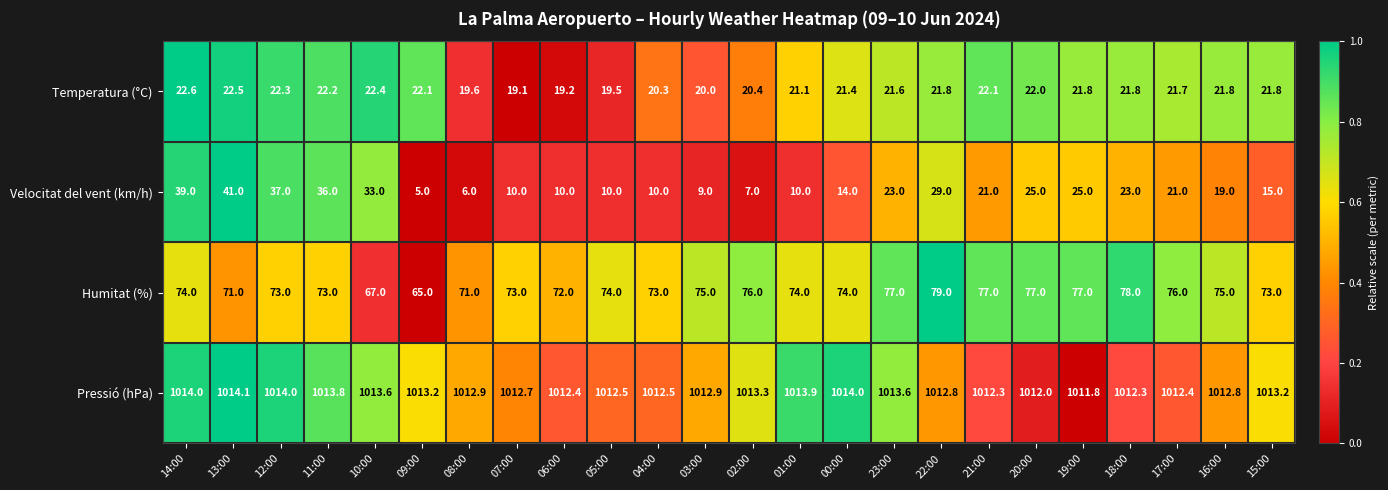

Rank the series at 15:00 from highest to lowest value.

Pressió (hPa), Humitat (%), Temperatura (°C), Velocitat del vent (km/h)